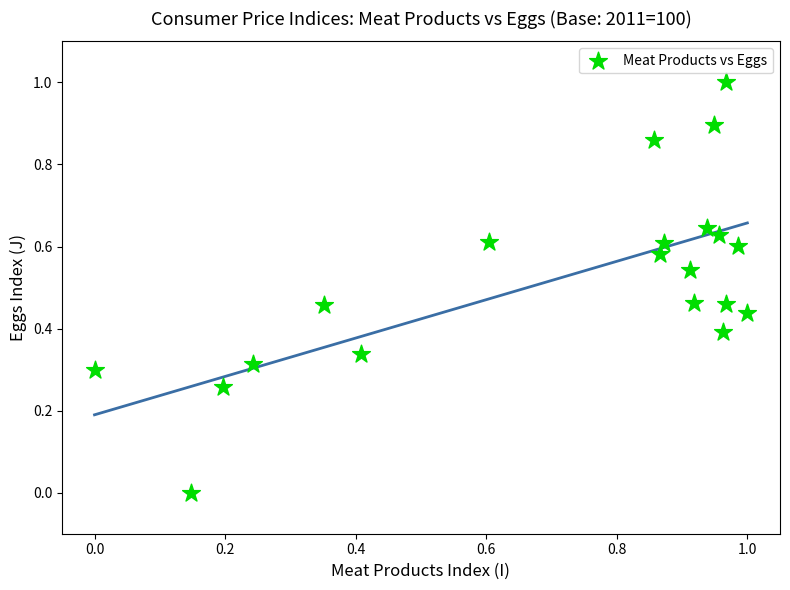

What is the range of Y values (max minus min)?

1.0